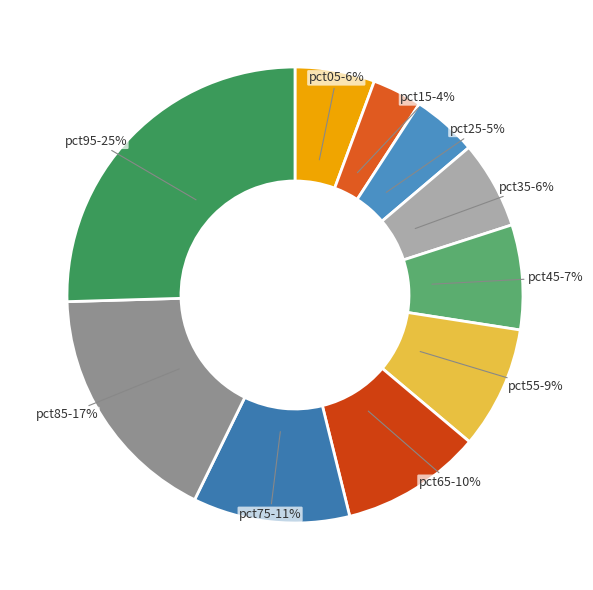

True or false: pct75 accounts for 11% of the total.

True